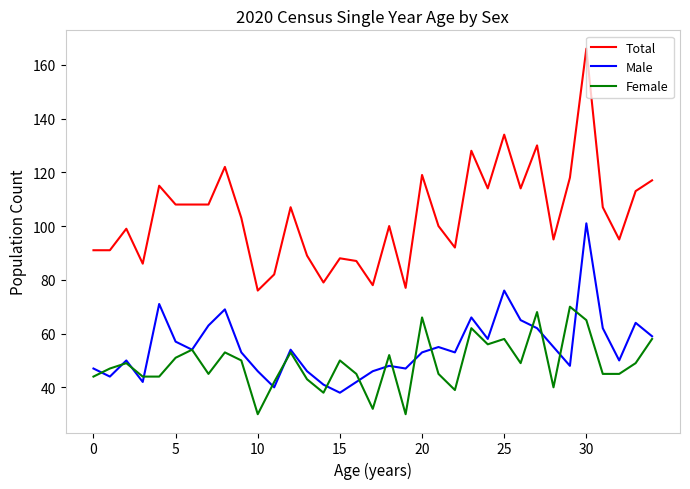

What is the lowest value of the Female series?

30